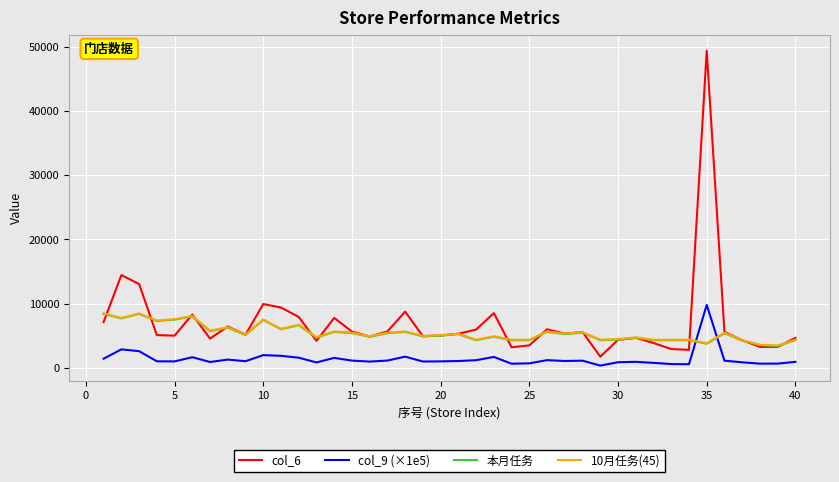

True or false: col_6 and col_9 (×1e5) cross at least once.

False